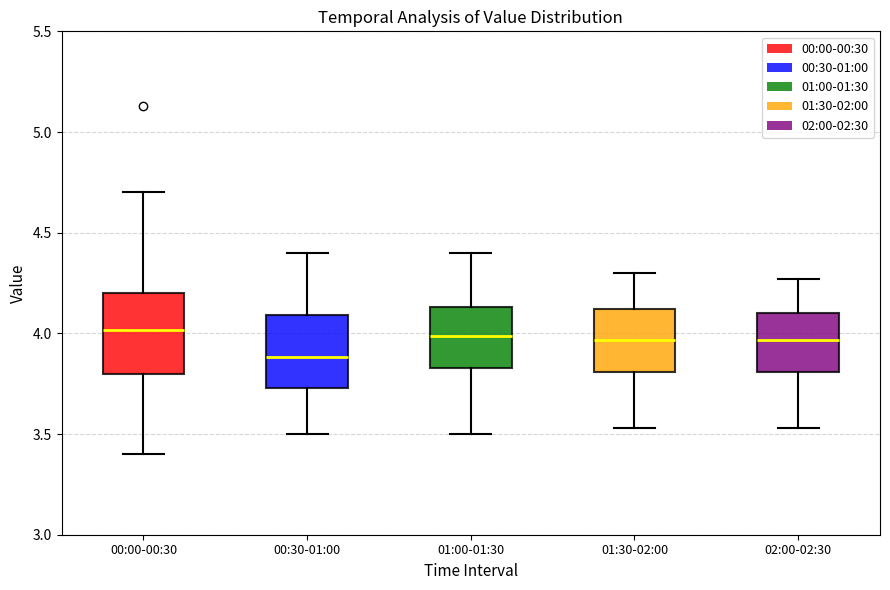

Where does the upper whisker of the box for 02:00-02:30 end on the y-axis? The values are not printed on the chart, so give them approximately, as read against the axis.

4.25